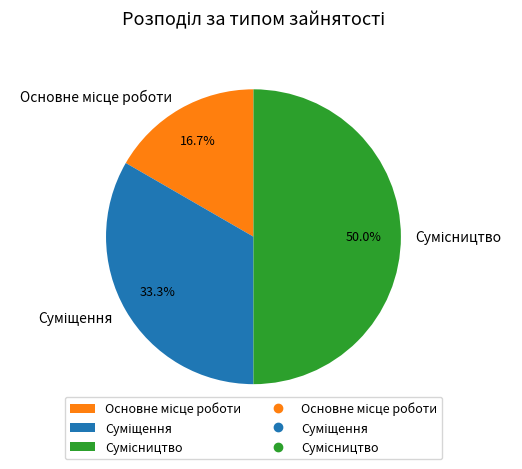

What is the total percentage of Основне місце роботи and Сумісництво?

66.7%